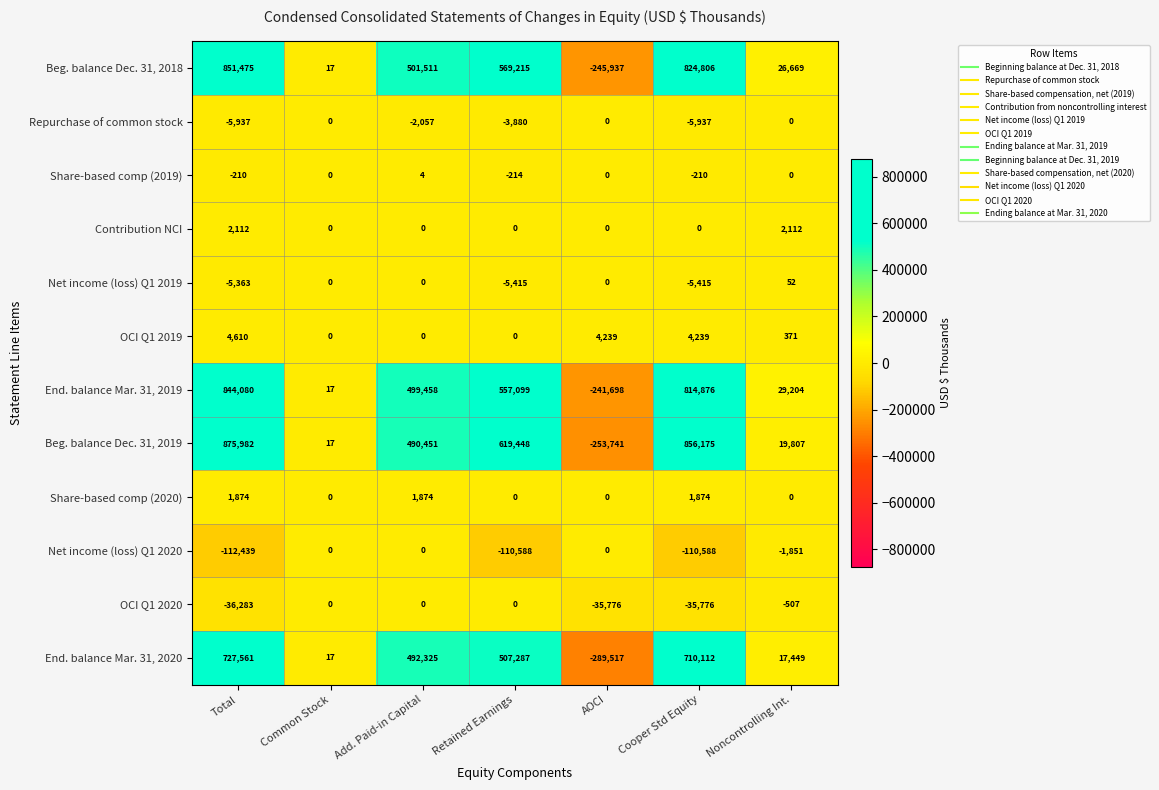

Which series has the largest range (max minus min)?

Beg. balance Dec. 31, 2019